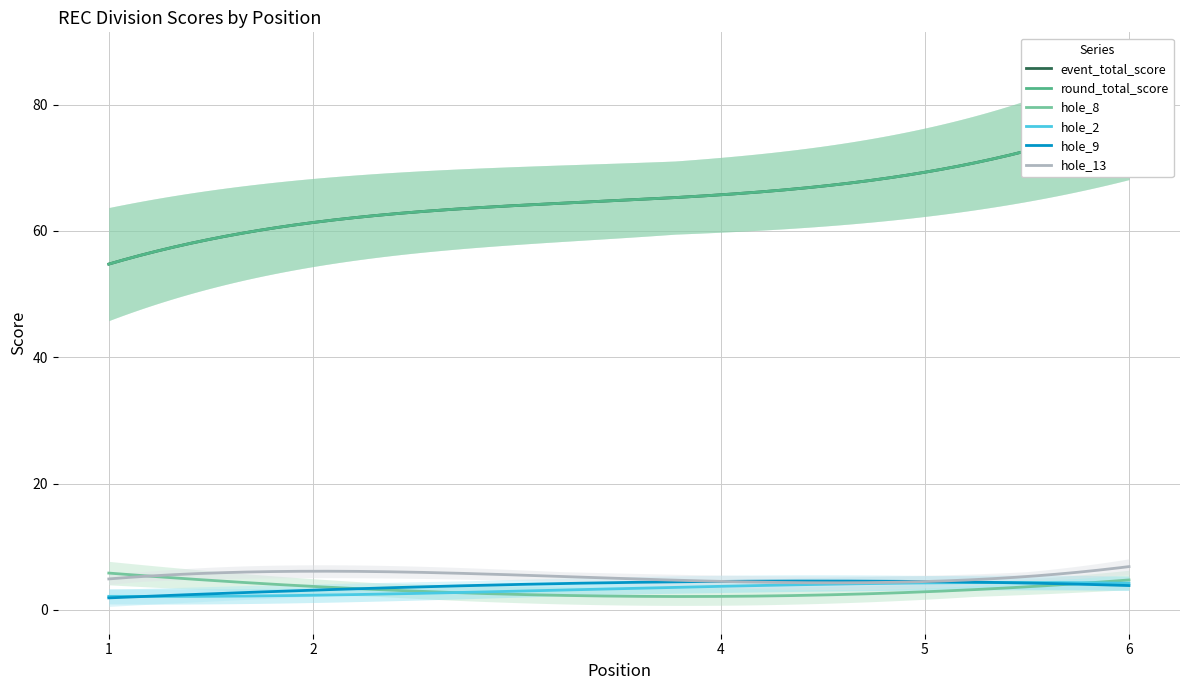

Which has a higher value, 6 or 4?

6